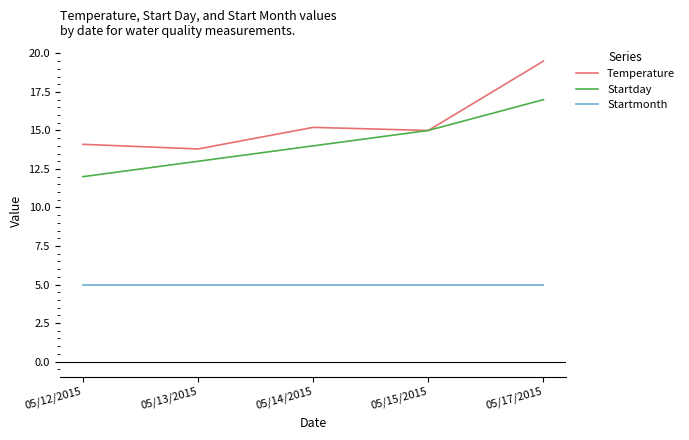

True or false: Startday has more than 1 points higher than both neighbors.

False